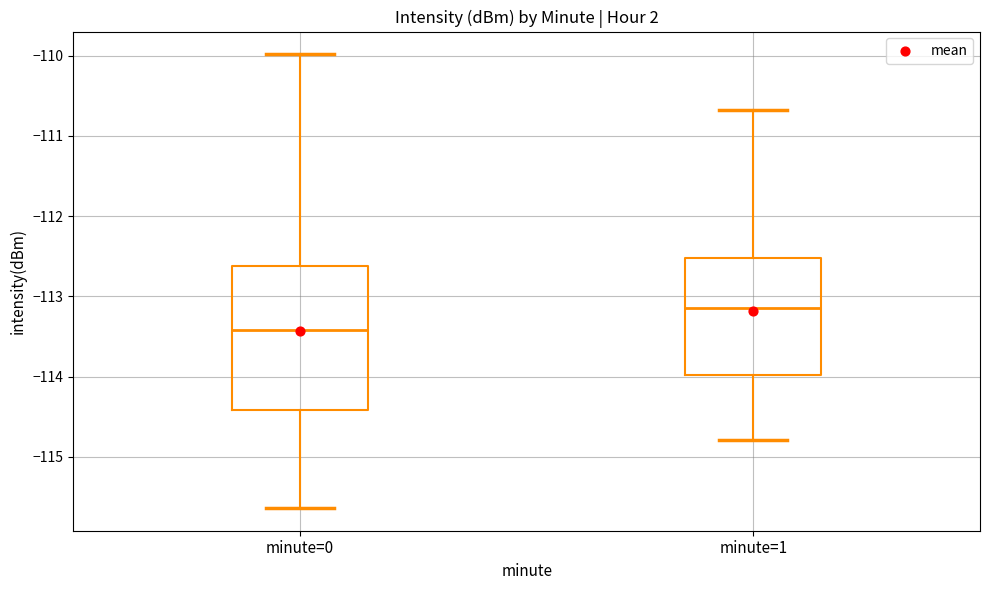

Where does the lower whisker of the box for minute=1 end on the y-axis? The values are not printed on the chart, so give them approximately, as read against the axis.

-114.8